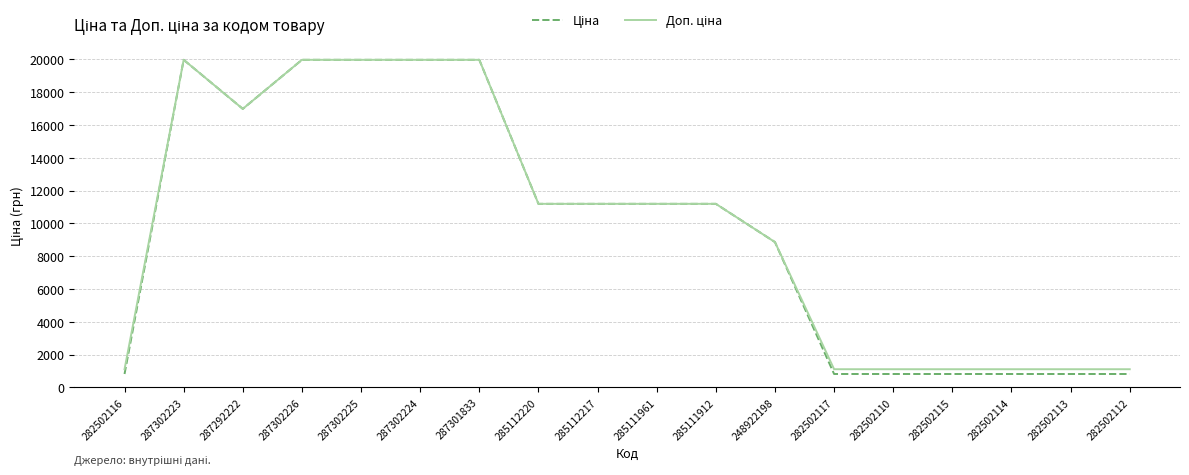

What is the minimum value shown in the chart?

818.5